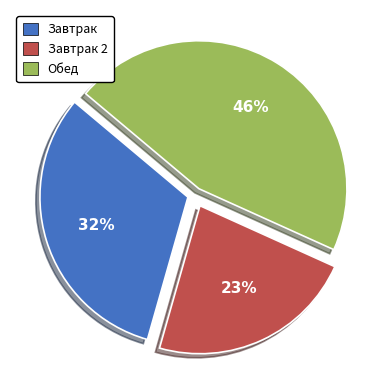

Count the number of slices in the pie.

3